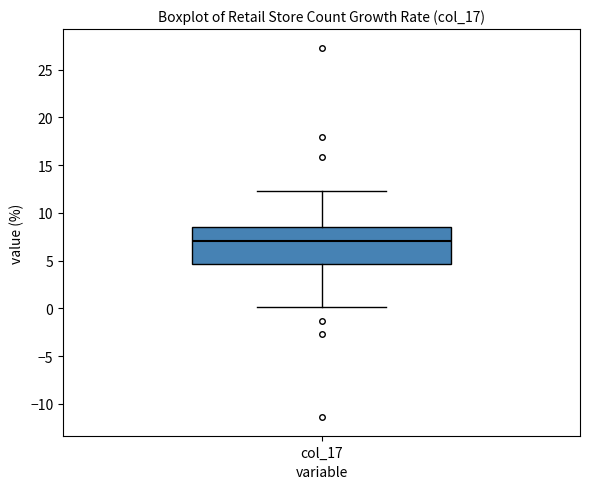

Transcribe this box plot: give where the median line is, the range the box spans, and where the two whiskers end, as read against the y-axis. The values are not printed on the chart, so give them approximately, as read against the axis.

median 7.0, box 4.5 to 8.5, whiskers 0.0 to 12.5